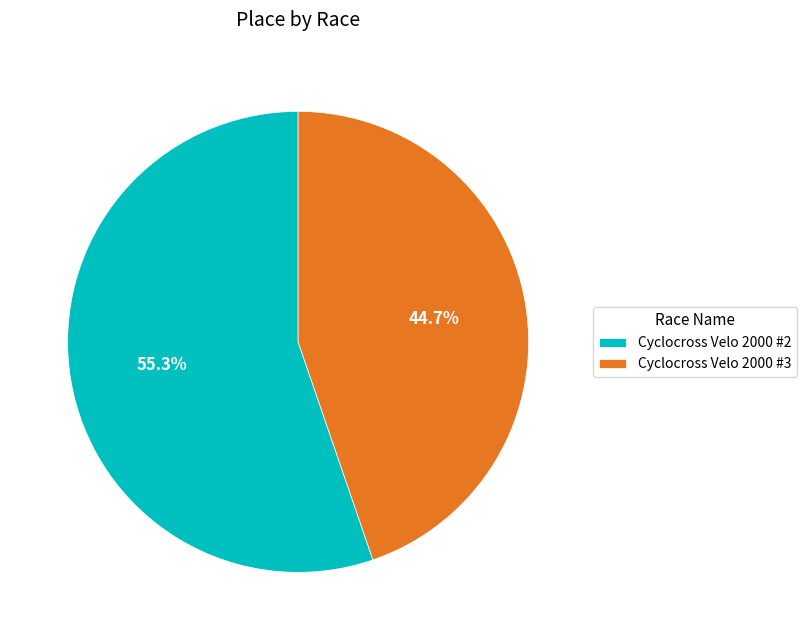

What percentage is NOT represented by Cyclocross Velo 2000 #3?

55.3%